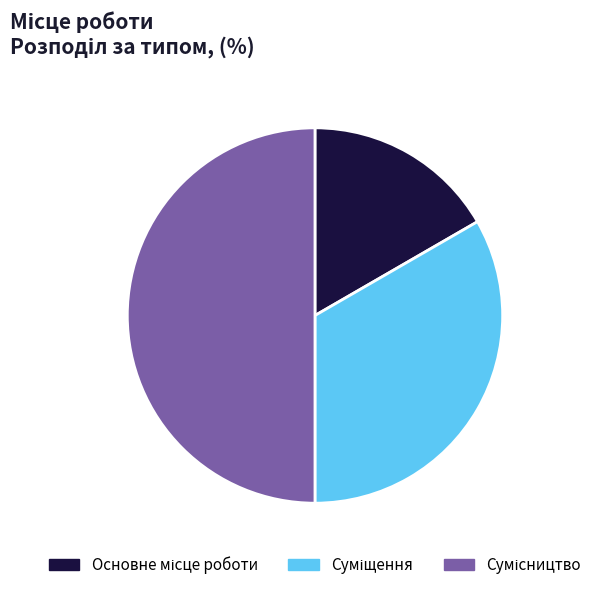

How many slices are in this pie chart?

3